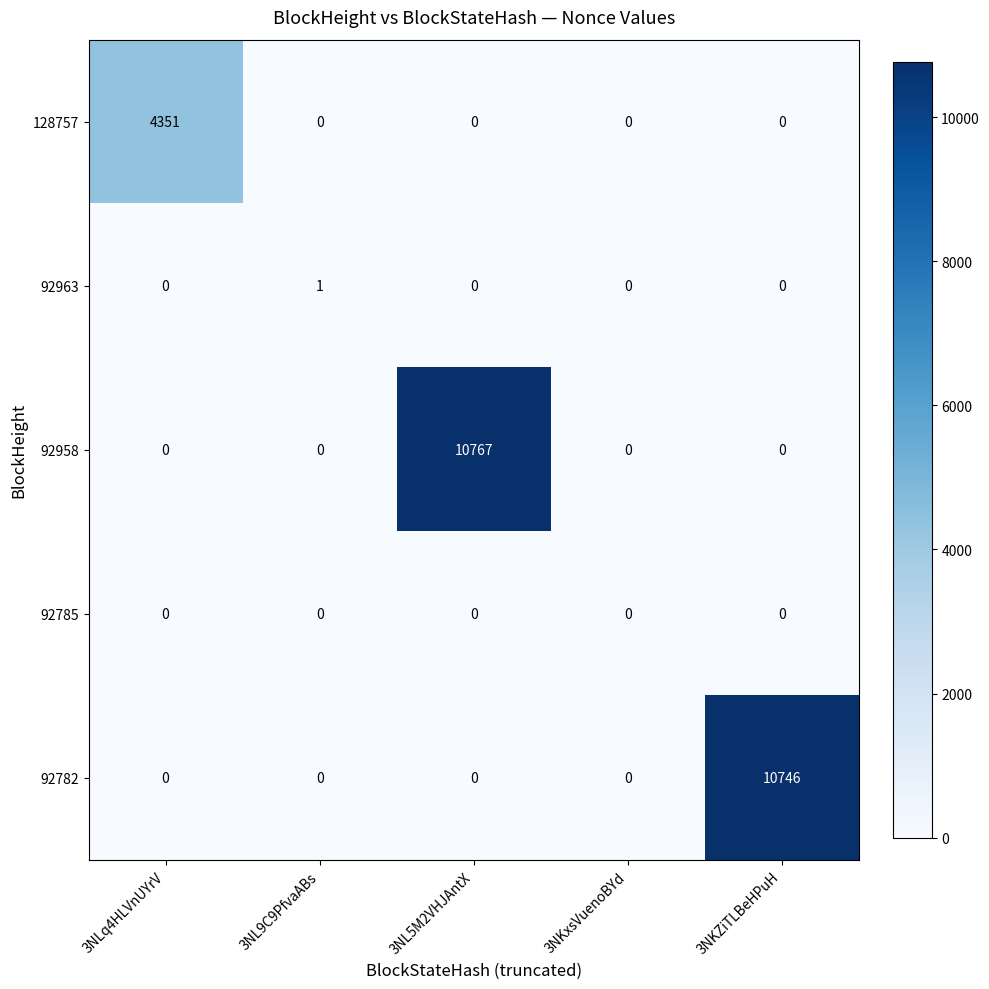

Between 3NL5M2VHJAntX and 3NKxsVuenoBYd, which series saw the biggest shift?

92958